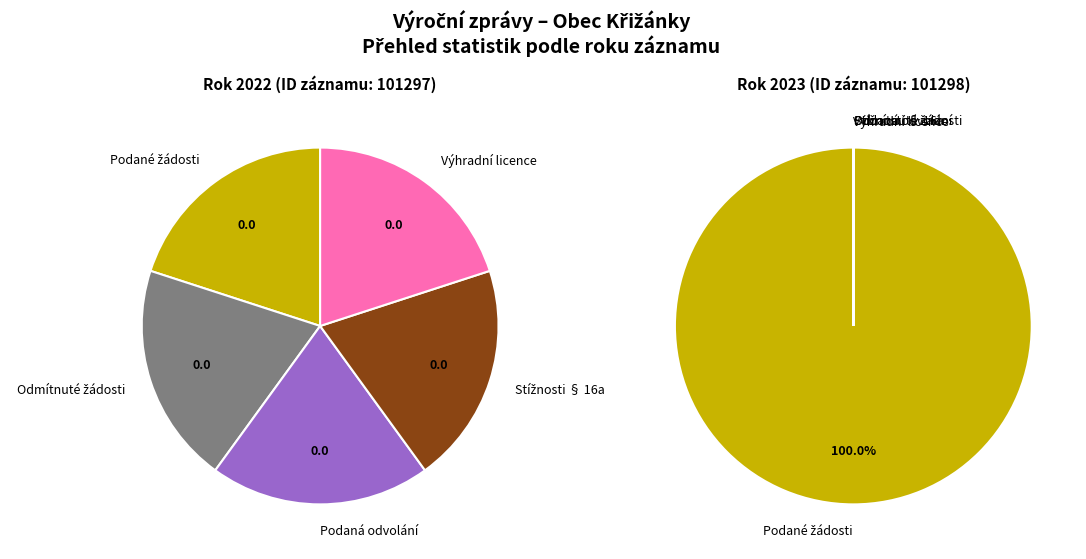

Is there any slice that represents more than half of the pie?

Yes